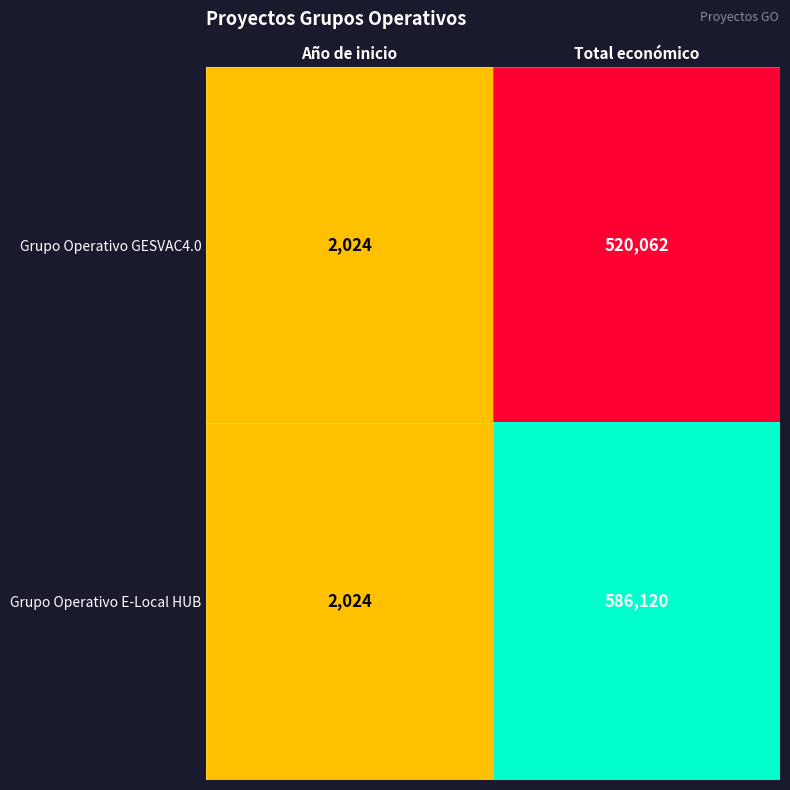

What is the maximum value shown in the chart?

586120